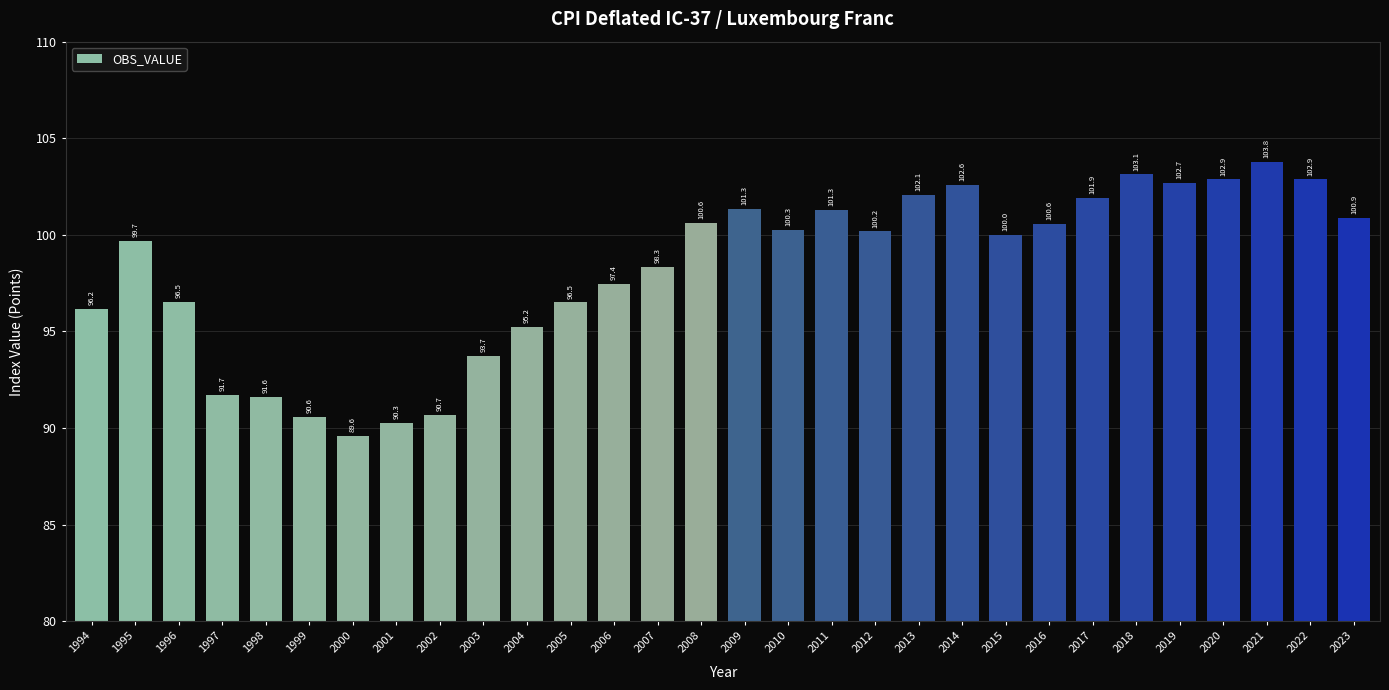

How many series are shown in this chart?

1